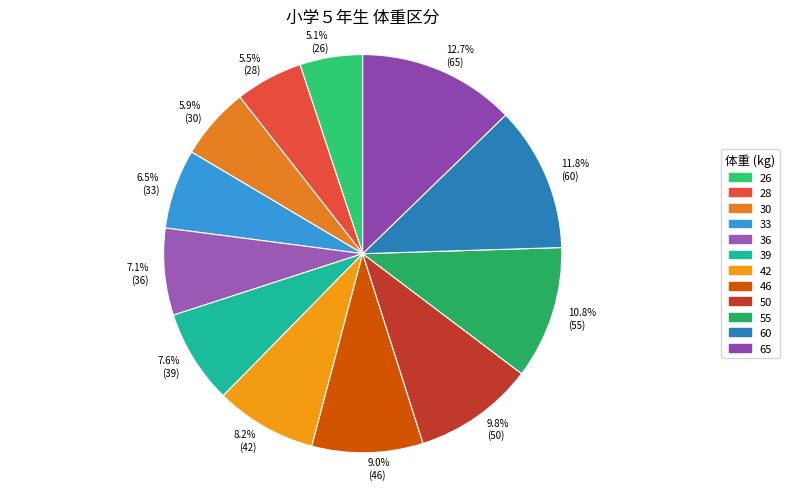

Count the number of slices in the pie.

12